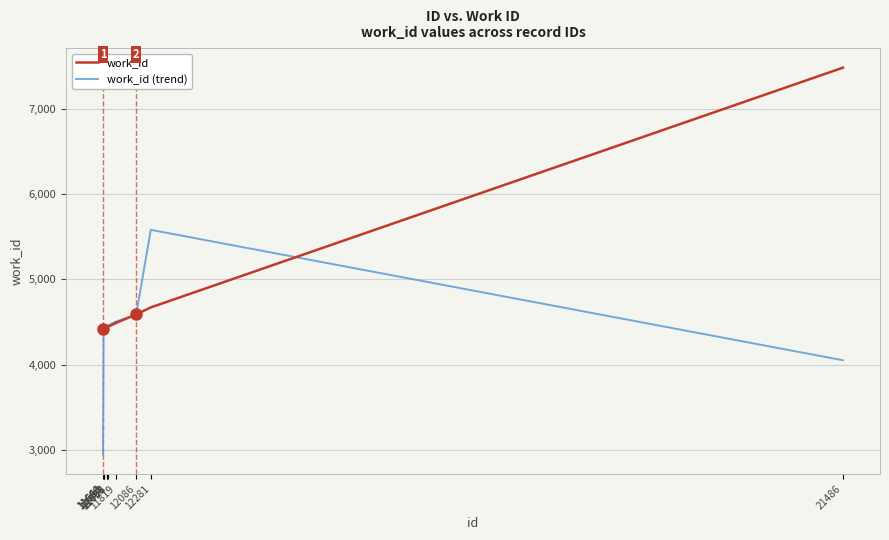

Rank the series by their maximum value, from lowest to highest.

work_id (trend), work_id